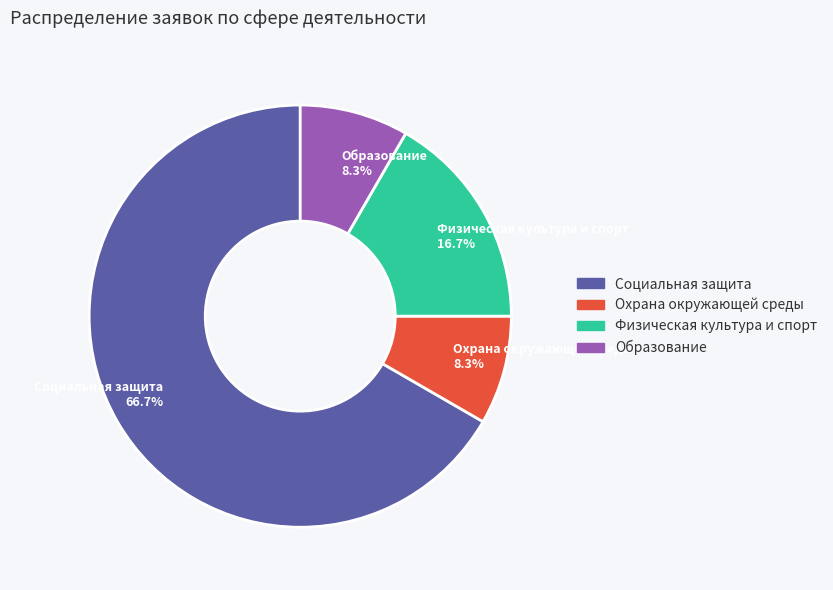

How much of the chart is everything except Образование?

91.7%